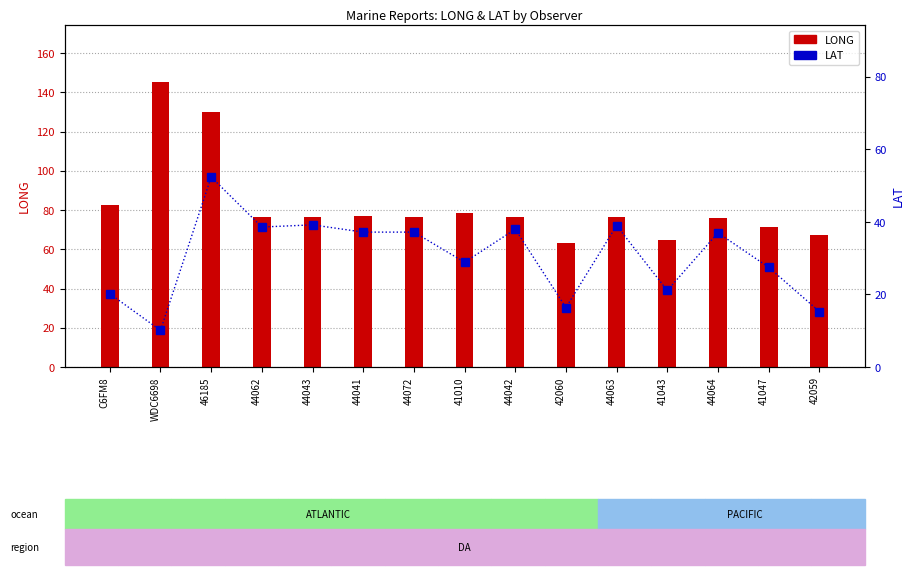

List the series in order of their overall mean, highest first.

LONG, LAT